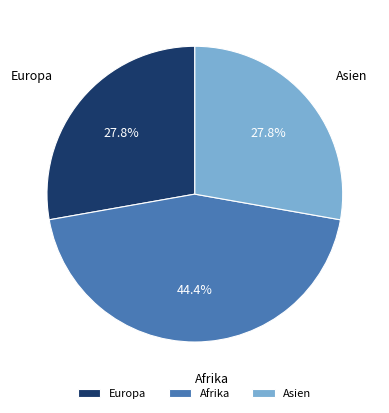

To the nearest percent, what portion does Europa represent?

28%